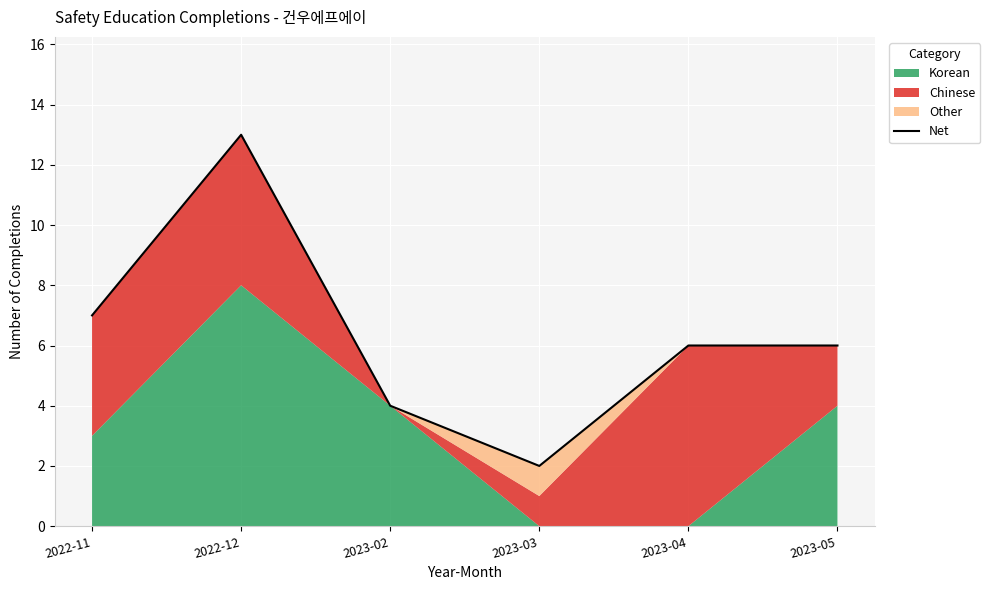

List the labels in order of value, largest first.

2022-12, 2022-11, 2023-04, 2023-05, 2023-02, 2023-03